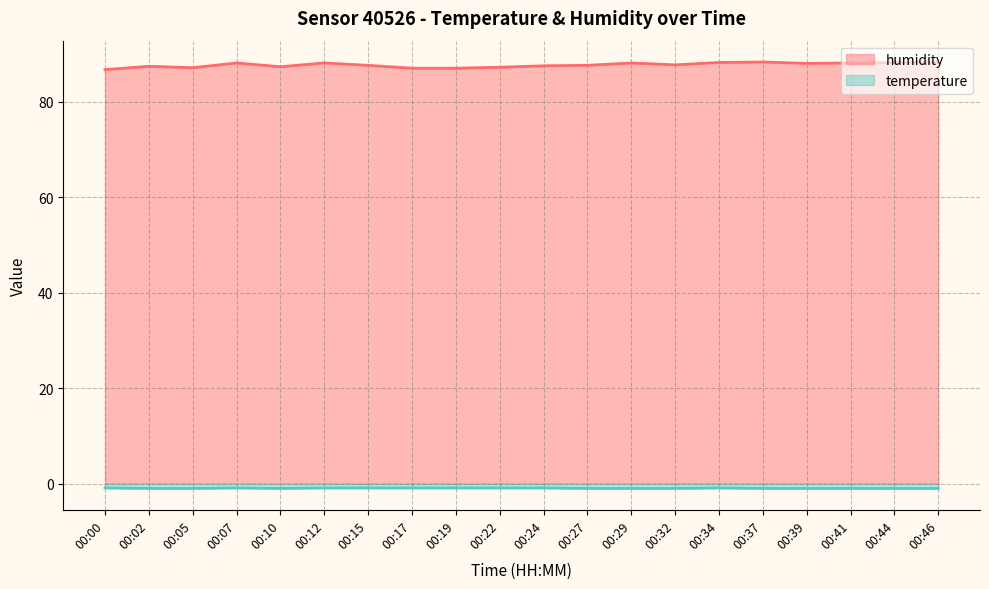

Where is the first local minimum for humidity?

00:05